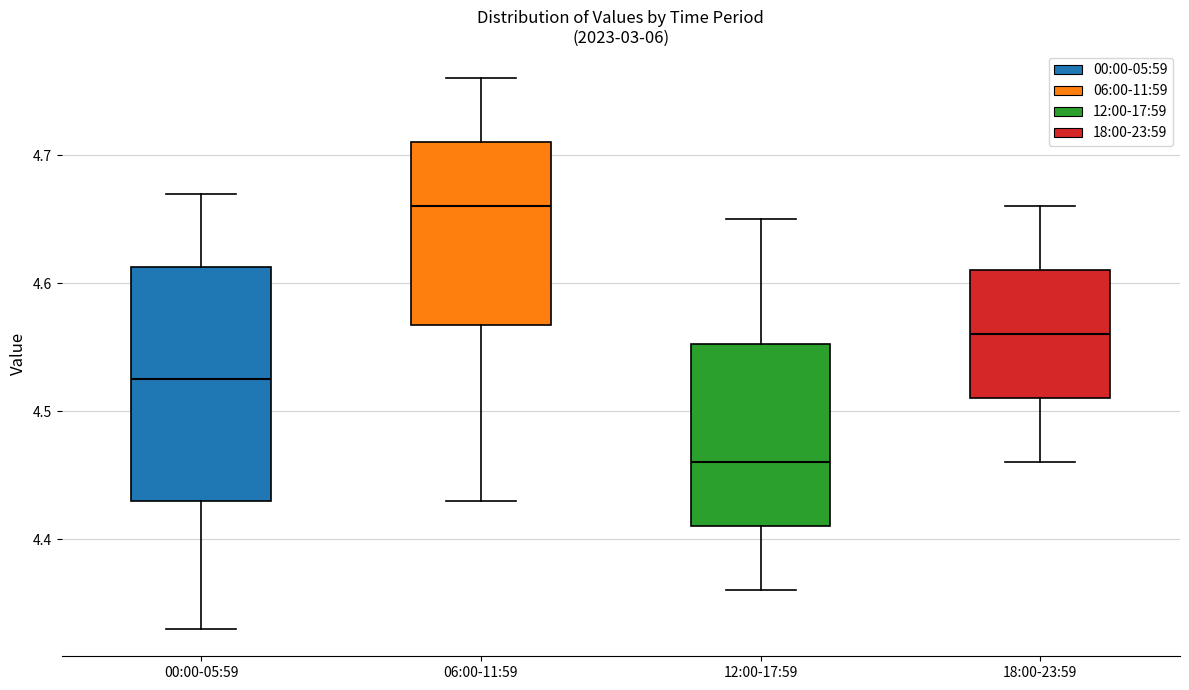

Reading left to right, transcribe this box plot: for each box, give where its median line is, the range the box spans, and where its two whiskers end, as read against the y-axis. The values are not printed on the chart, so give them approximately, as read against the axis.

00:00-05:59: median 4.53, box 4.43 to 4.61, whiskers 4.33 to 4.67
06:00-11:59: median 4.66, box 4.57 to 4.71, whiskers 4.43 to 4.76
12:00-17:59: median 4.46, box 4.41 to 4.55, whiskers 4.36 to 4.65
18:00-23:59: median 4.56, box 4.51 to 4.61, whiskers 4.46 to 4.66